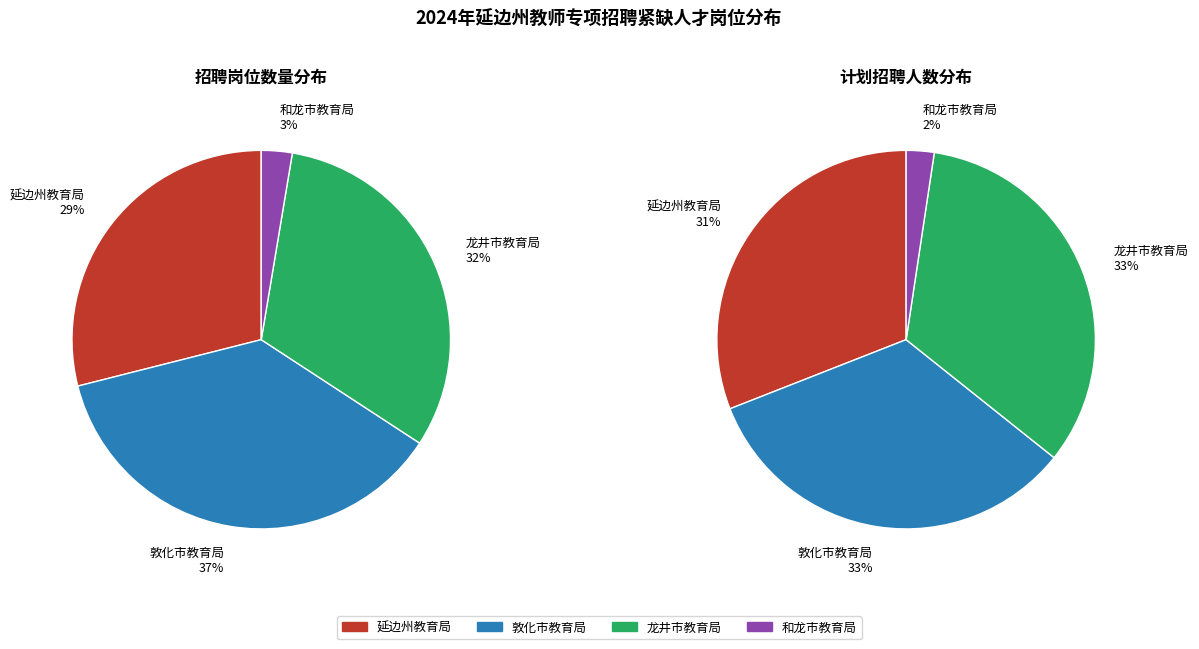

Does any single category account for the majority?

No